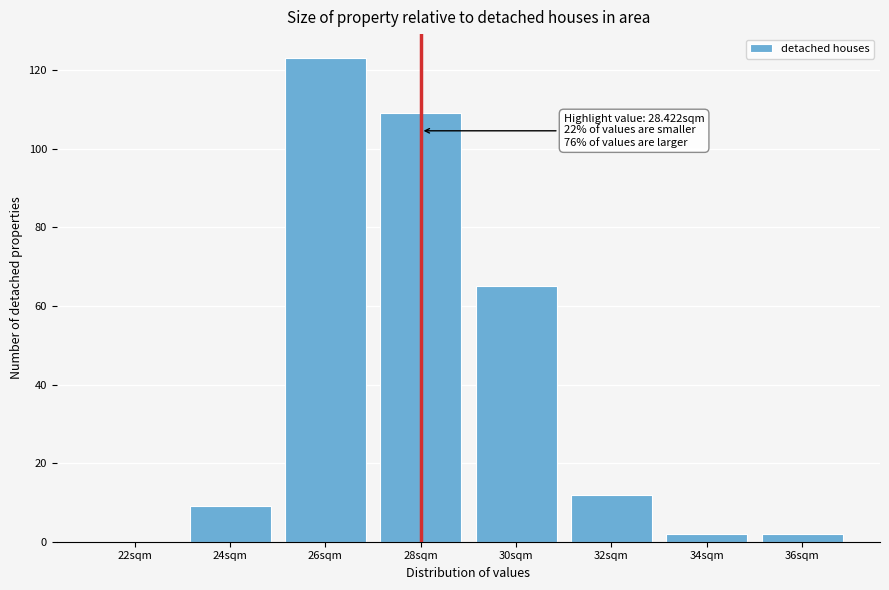

Reading left to right, list all the values displayed in this chart.

22sqm=0	24sqm=9	26sqm=123	28sqm=109	30sqm=65	32sqm=12	34sqm=2	36sqm=2